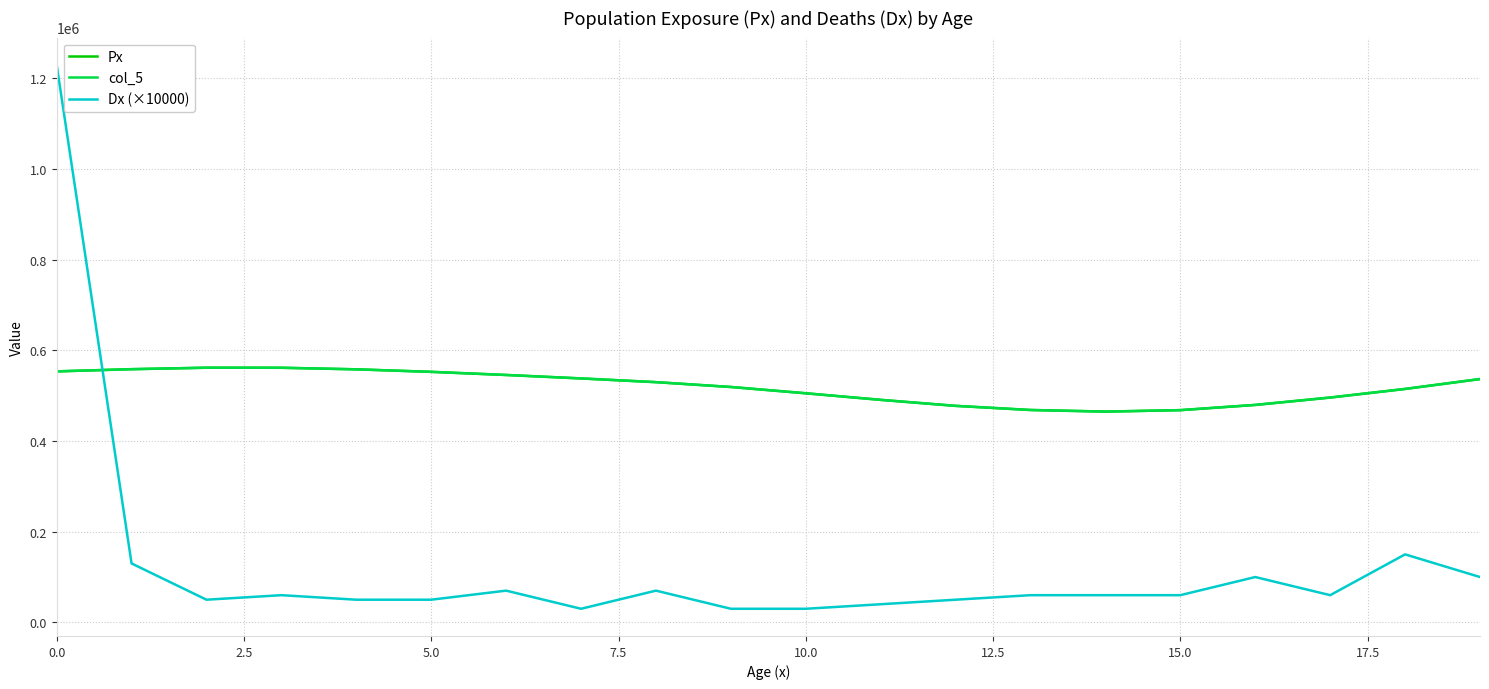

What is the value of the Px point at the 20th from the left?

536779